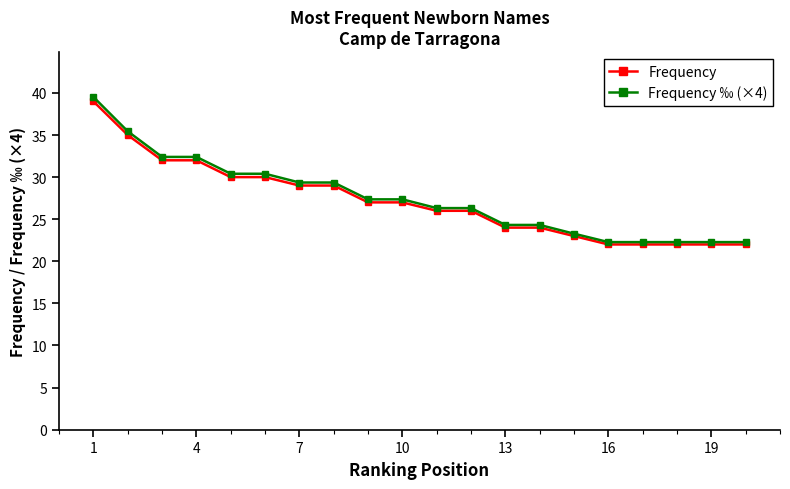

What are all the series names shown in the legend?

Frequency, Frequency ‰ (×4)